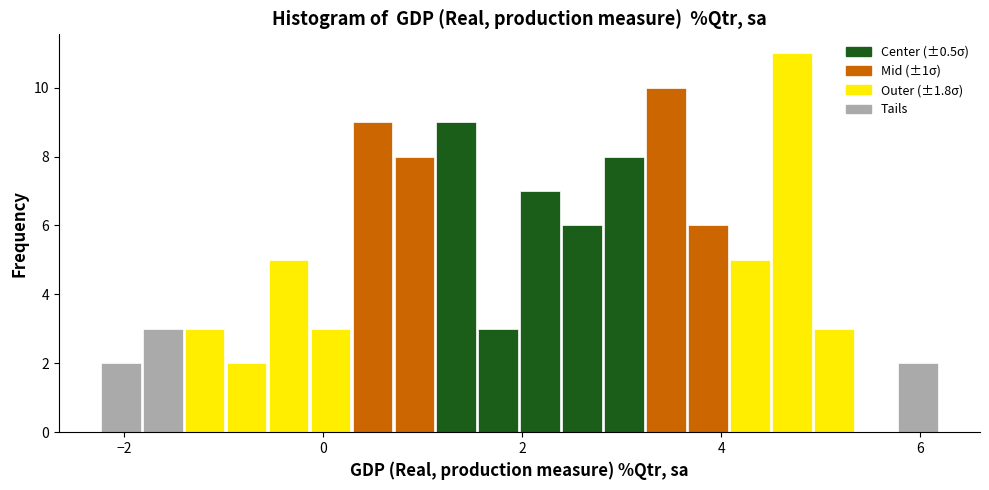

Around what value on the x-axis is the tallest bar? Give the approximate position of its centre, as read against the axis.

4.8